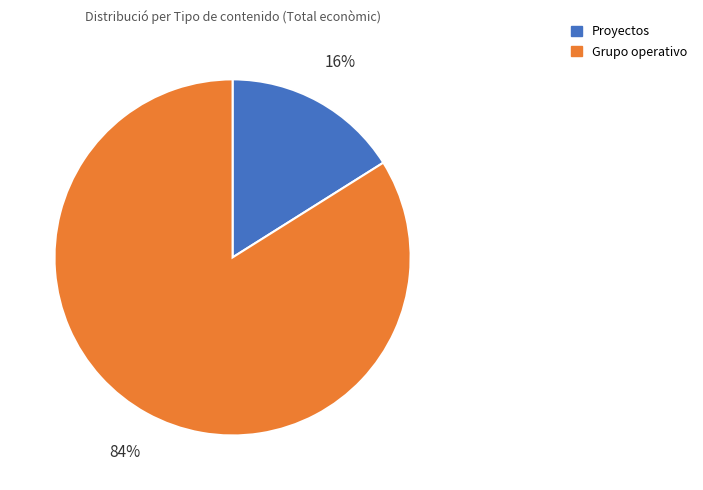

Is there any slice that represents more than half of the pie?

Yes